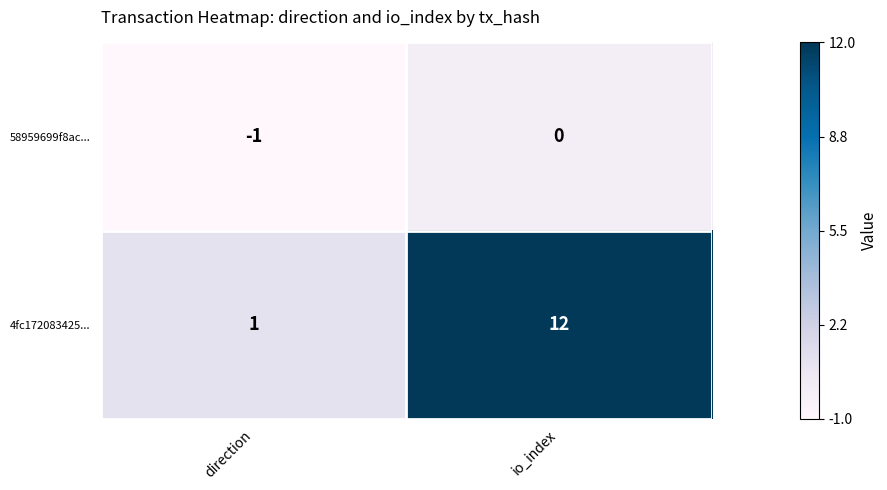

At how many categories does at least one series exceed 0?

2